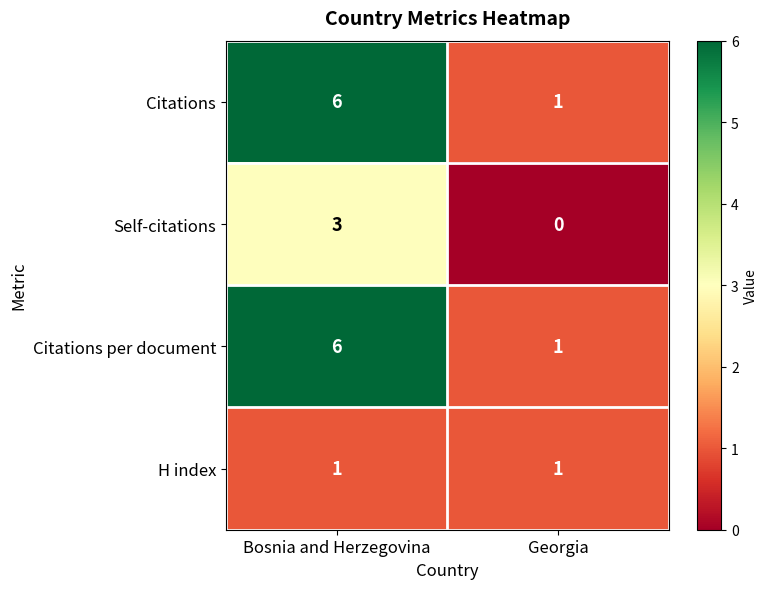

What is the highest value of the Citations series?

6